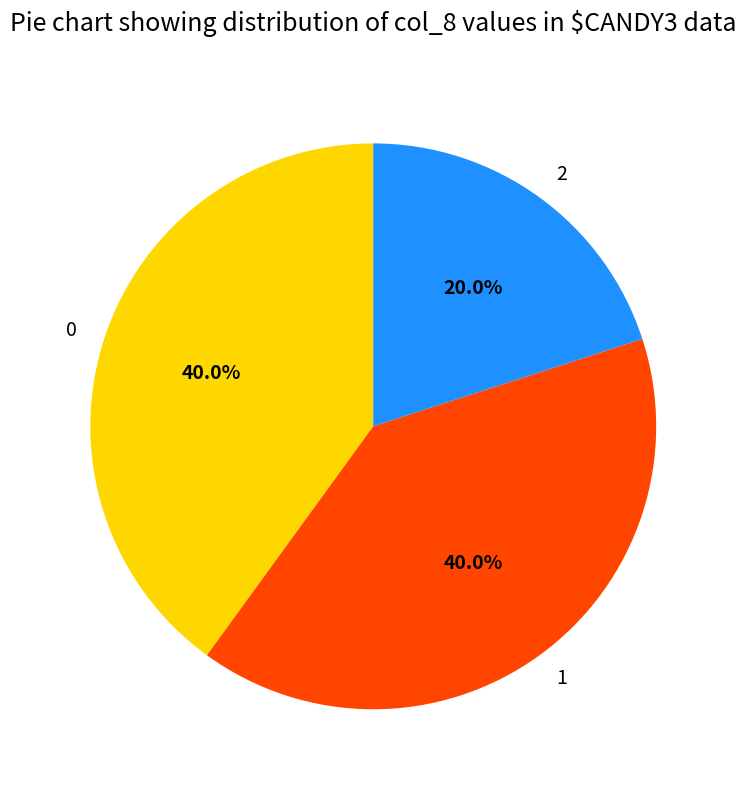

What percentage do 2 and 1 together represent?

60.0%